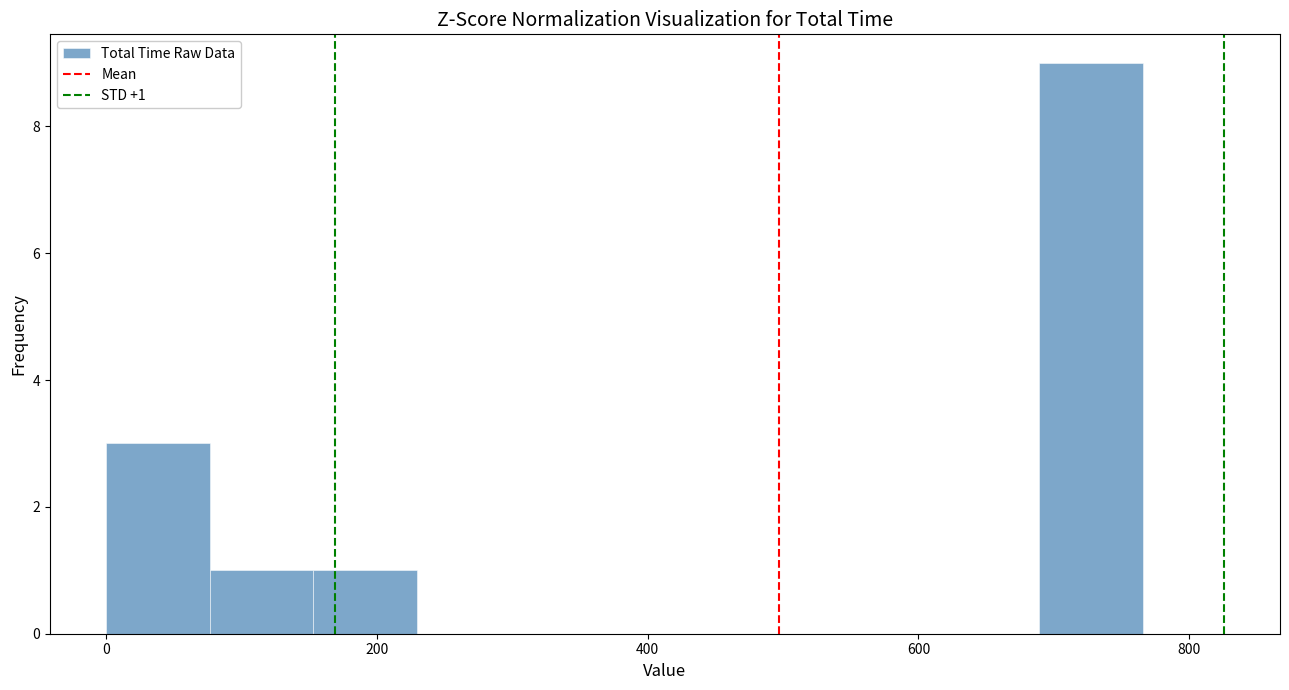

Around what value on the x-axis is the tallest bar? Give the approximate position of its centre, as read against the axis.

720